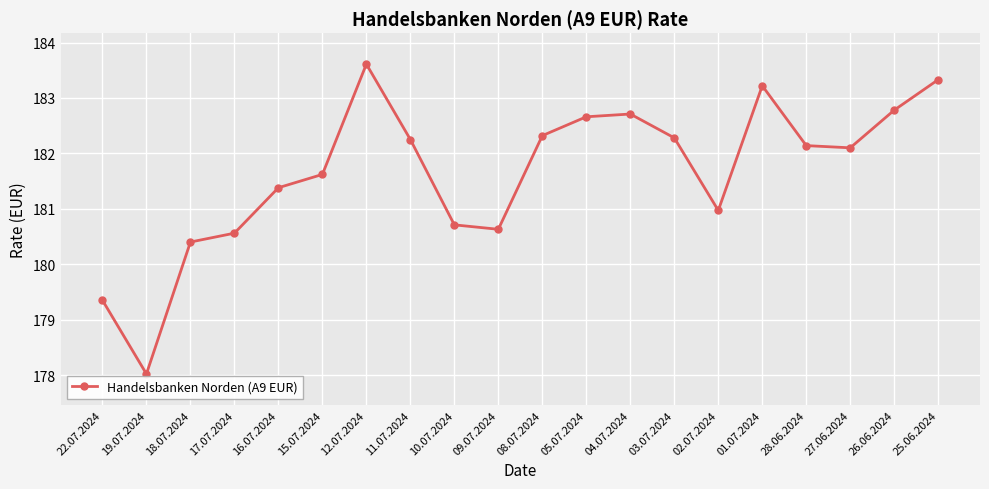

The value at 25.06.2024 is 262.2. True or false?

False